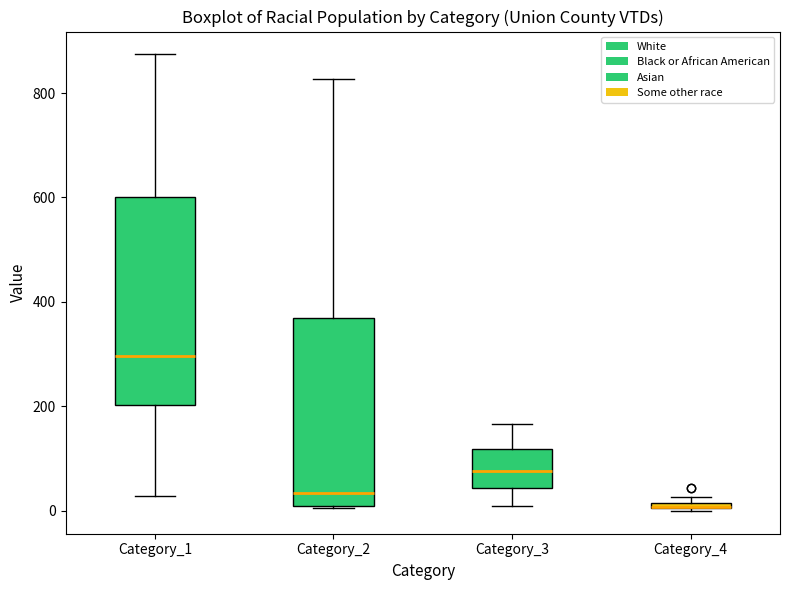

Where is the lower edge of the box for Category_4 on the y-axis? The values are not printed on the chart, so give them approximately, as read against the axis.

0